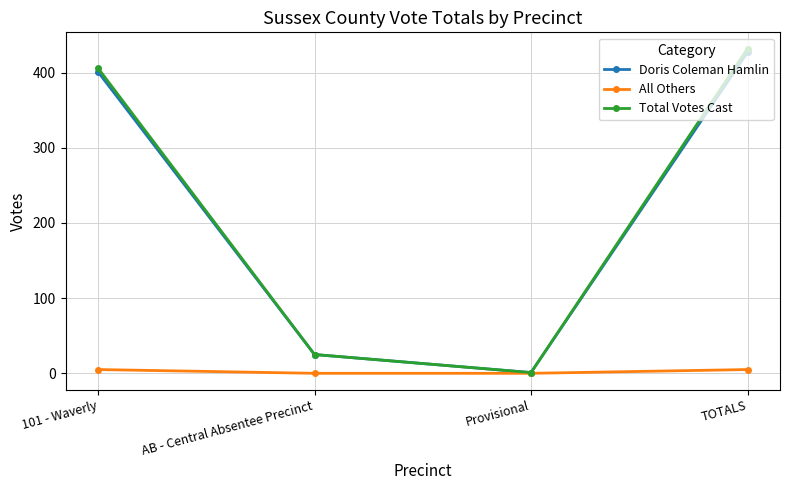

How many values in the All Others series are below 5?

2